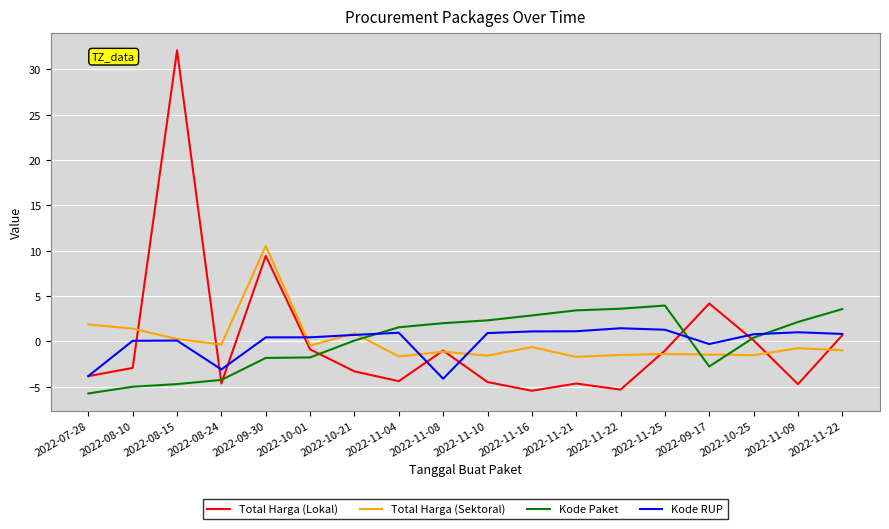

Between 2022-08-24 and 2022-11-09, which is larger?

2022-08-24